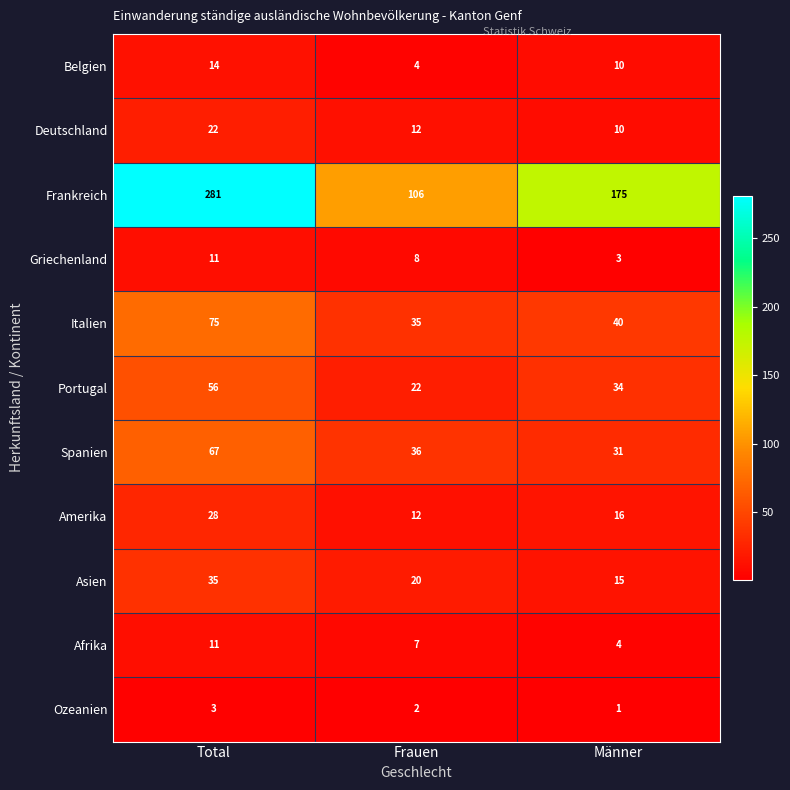

How many categories are shown in the chart?

3